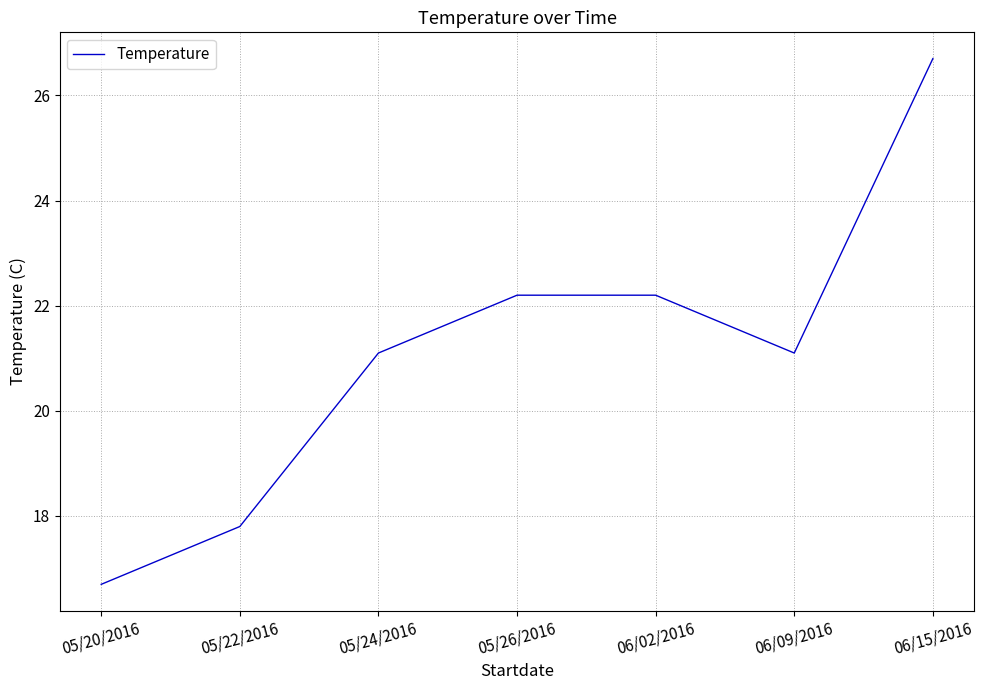

The chart shows a value of 26.7 at 06/15/2016. True or false?

True